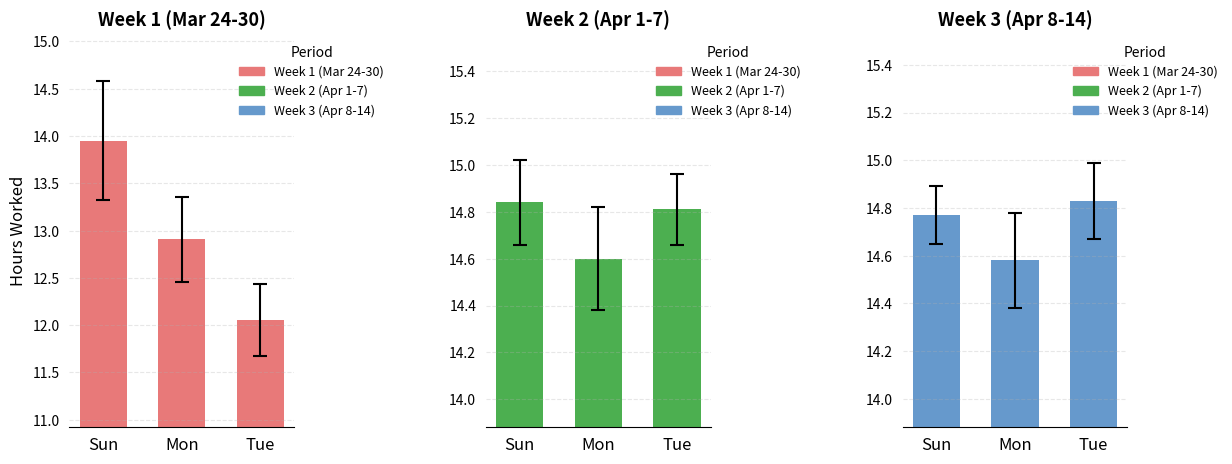

Reading left to right, what are all the values shown in this chart?

Week 1 (Mar 24-30): Sun=13.9	Mon=12.9	Tue=12.1
Week 2 (Apr 1-7): Sun=14.8	Mon=14.6	Tue=14.8
Week 3 (Apr 8-14): Sun=14.8	Mon=14.6	Tue=14.8